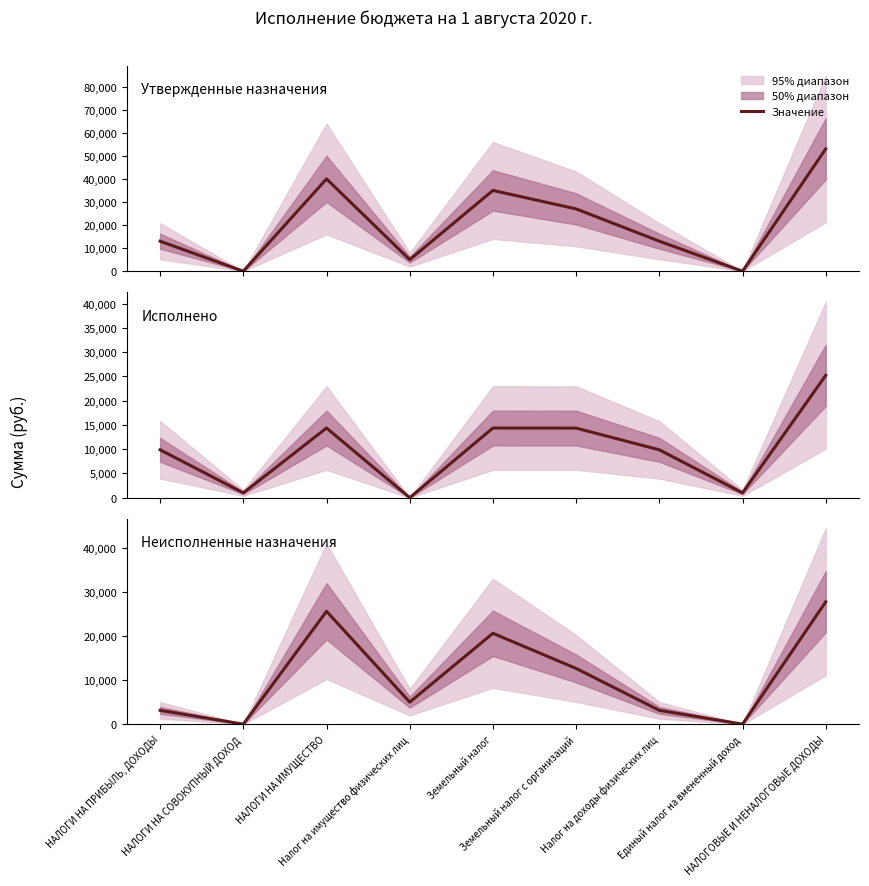

What is the value of the Исполнено point at the 1st from the left?

9865.3